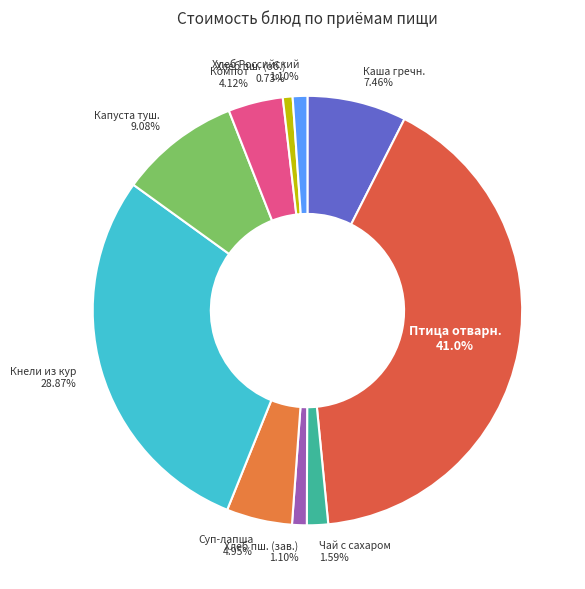

Does any single category account for the majority?

No